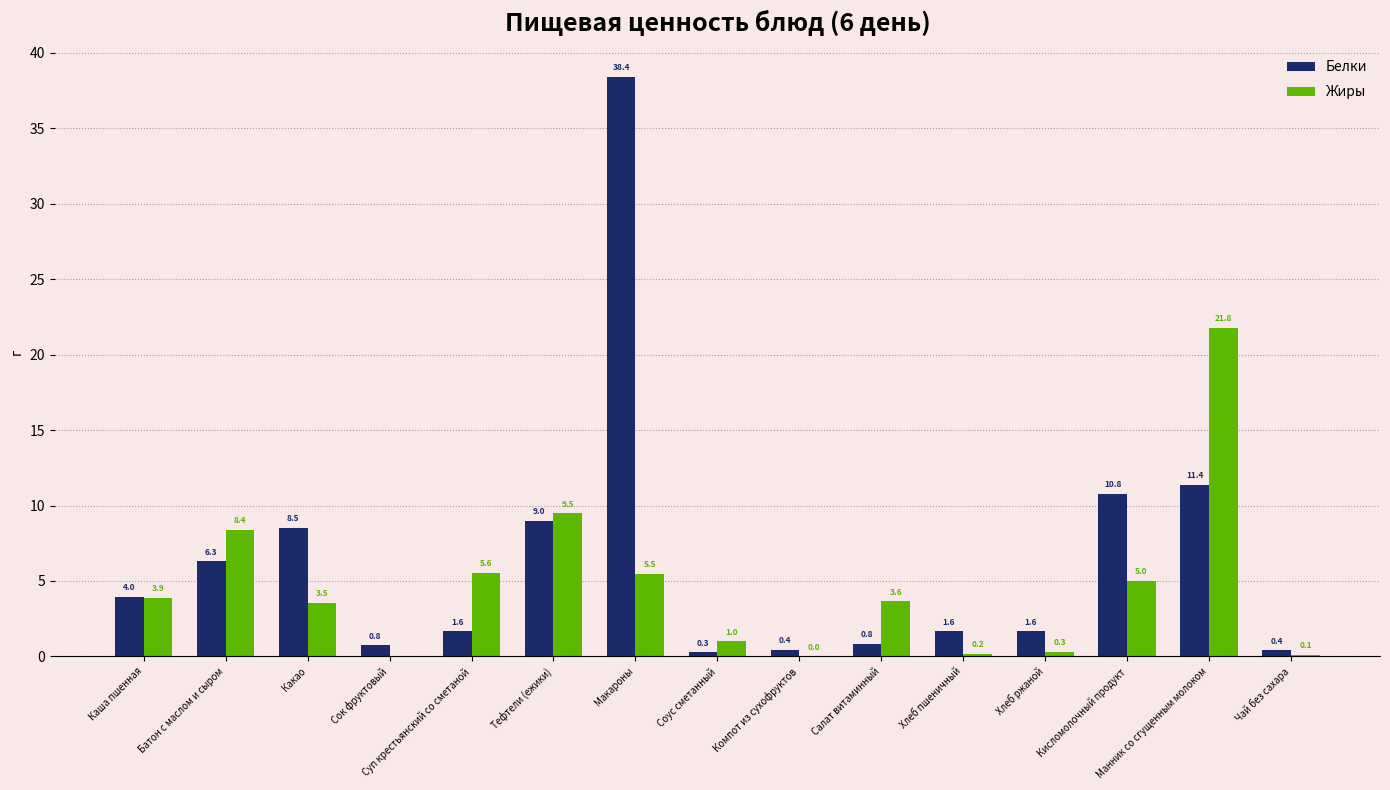

How many values in Жиры are above zero?

14